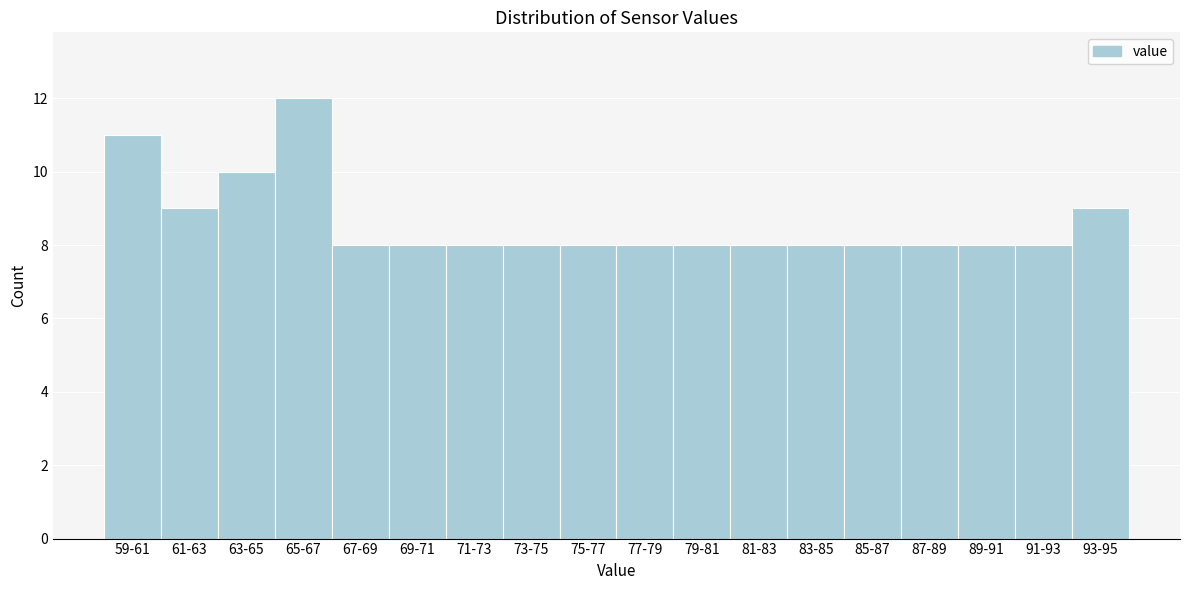

Reading left to right, list all the values displayed in this chart.

59-61=11	61-63=9	63-65=10	65-67=12	67-69=8	69-71=8	71-73=8	73-75=8	75-77=8	77-79=8	79-81=8	81-83=8	83-85=8	85-87=8	87-89=8	89-91=8	91-93=8	93-95=9